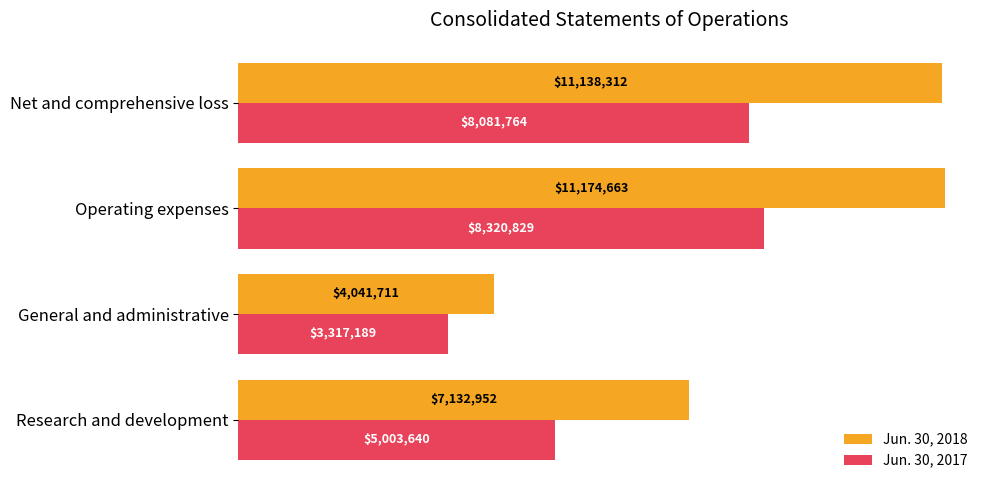

At which category is the sum across all series the highest?

Operating expenses